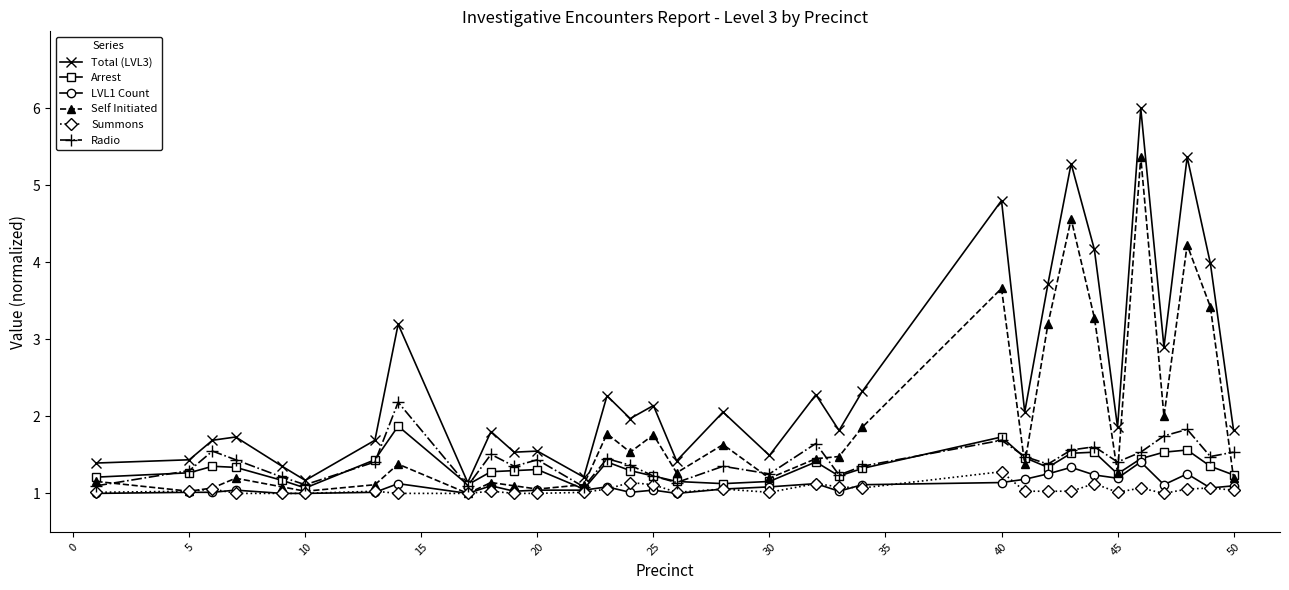

How many interior local valleys does the Total (LVL3) series have?

11